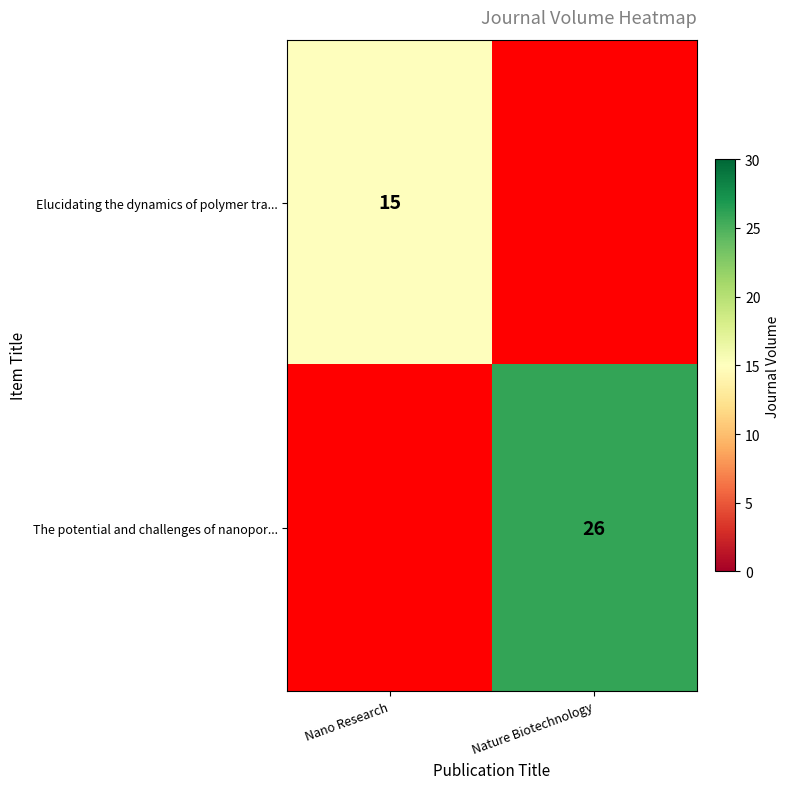

The value of The potential and challenges of nanopor... at Nature Biotechnology is 26. True or false?

True